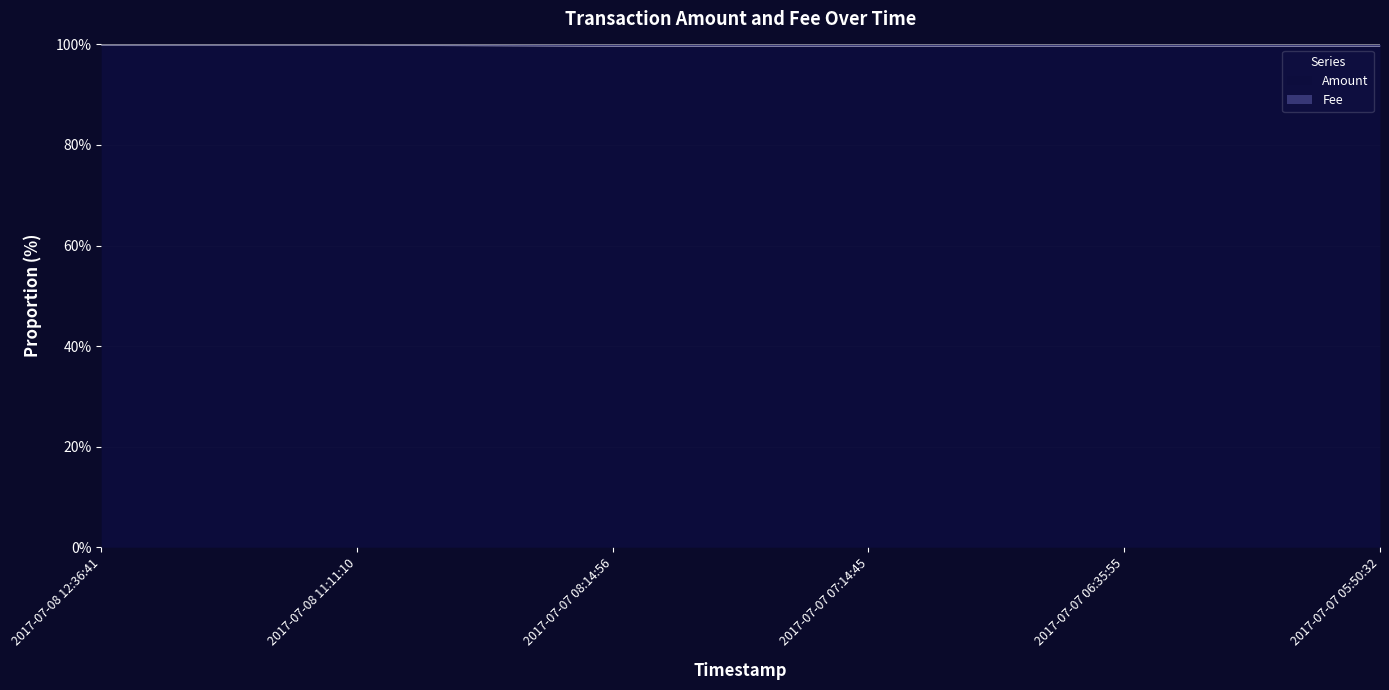

True or false: there are more than 0 points higher than both neighbors.

True